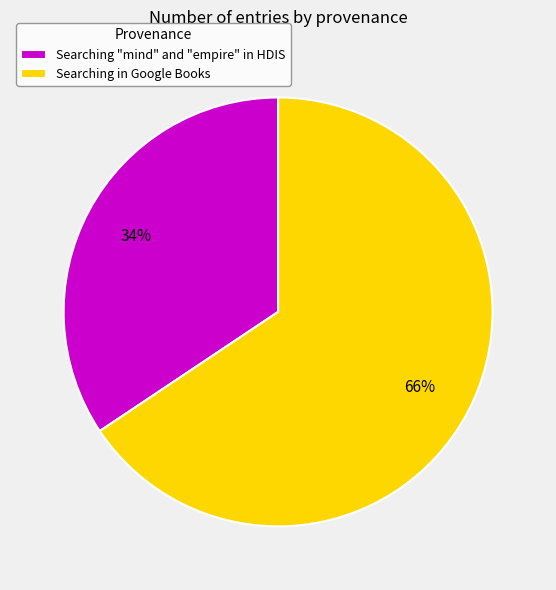

What is the largest slice in the pie chart?

Searching in Google Books